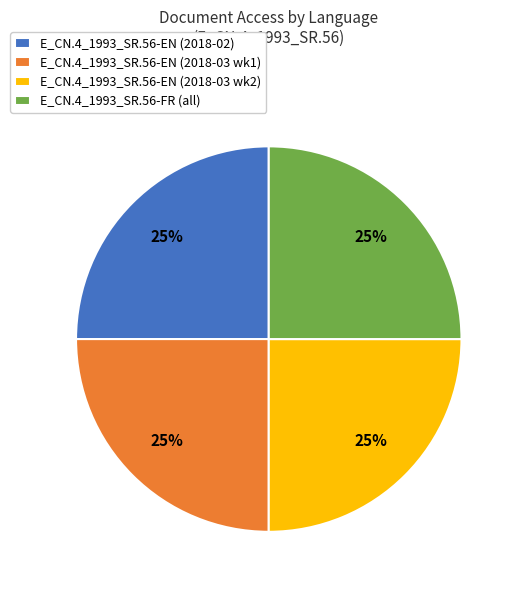

Count the number of slices in the pie.

4